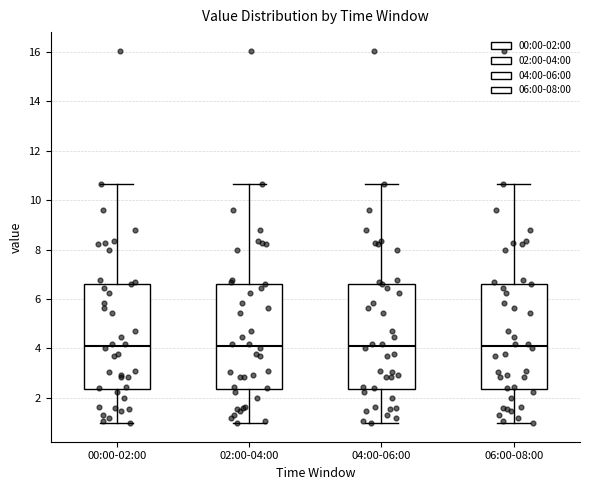

Reading left to right, read every box against the y-axis: the position of its median line, the range the box covers, and the ends of its whiskers. The values are not printed on the chart, so give them approximately, as read against the axis.

00:00-02:00: median 4.2, box 2.4 to 6.6, whiskers 1.0 to 10.6
02:00-04:00: median 4.2, box 2.4 to 6.6, whiskers 1.0 to 10.6
04:00-06:00: median 4.2, box 2.4 to 6.6, whiskers 1.0 to 10.6
06:00-08:00: median 4.2, box 2.4 to 6.6, whiskers 1.0 to 10.6